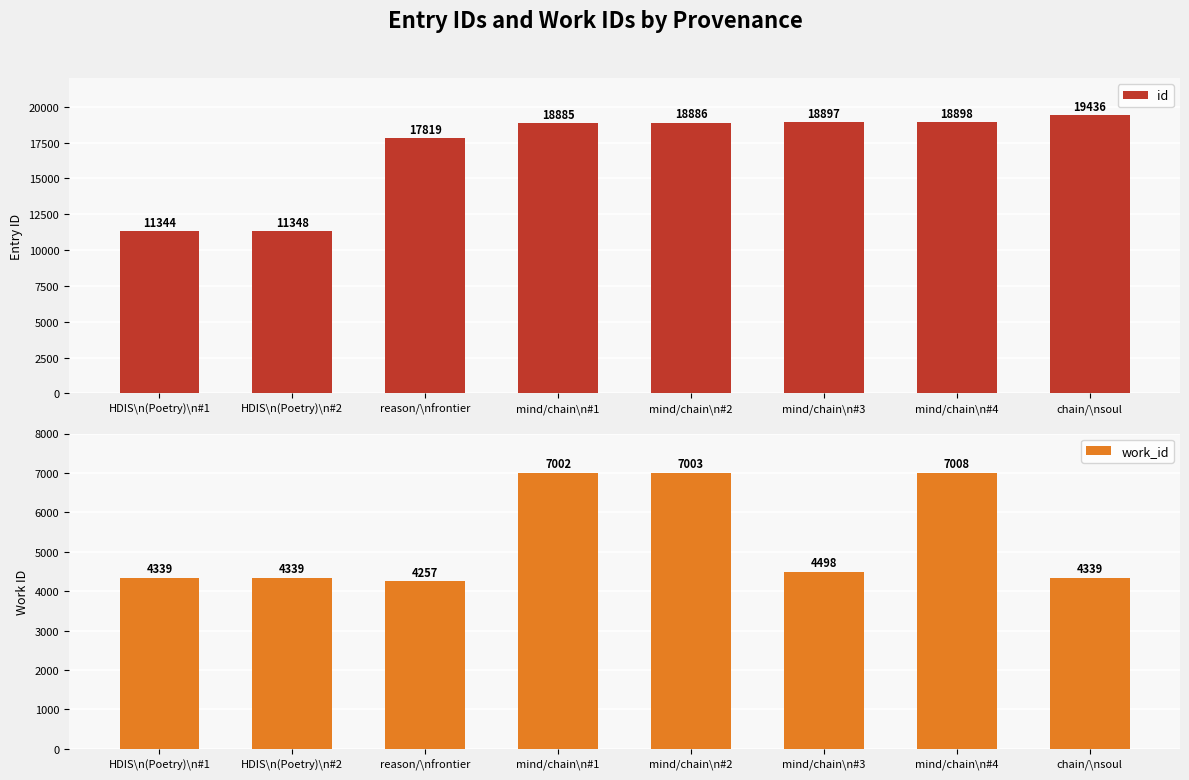

How many bars are there in total?

16